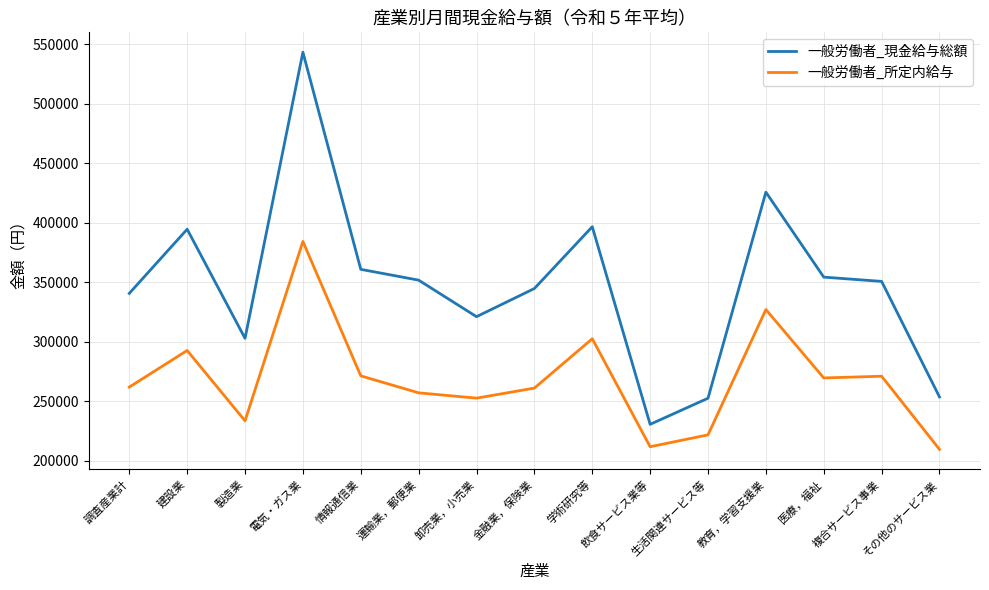

Between 製造業 and 教育，学習支援業, which series saw the biggest shift?

一般労働者_現金給与総額